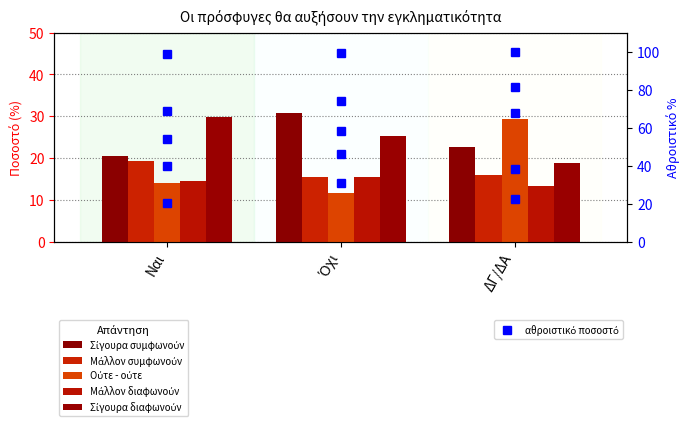

What is the sum of the Μάλλον συμφωνούν values at Ναι and ΔΓ/ΔΑ?

35.3